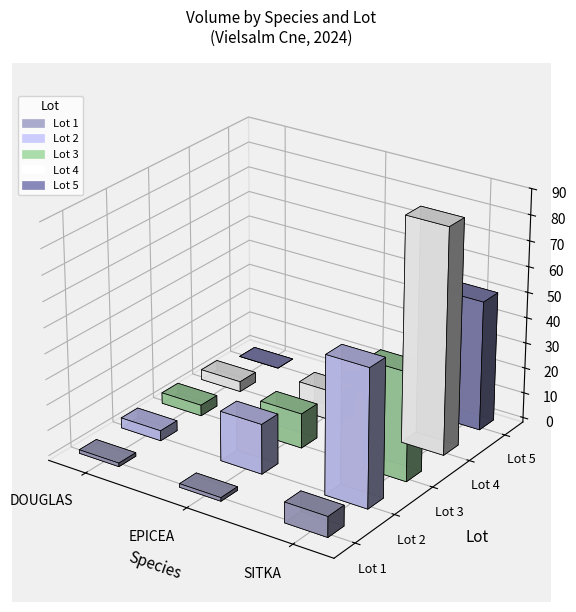

Read the Lot 3 value at SITKA.

42.3